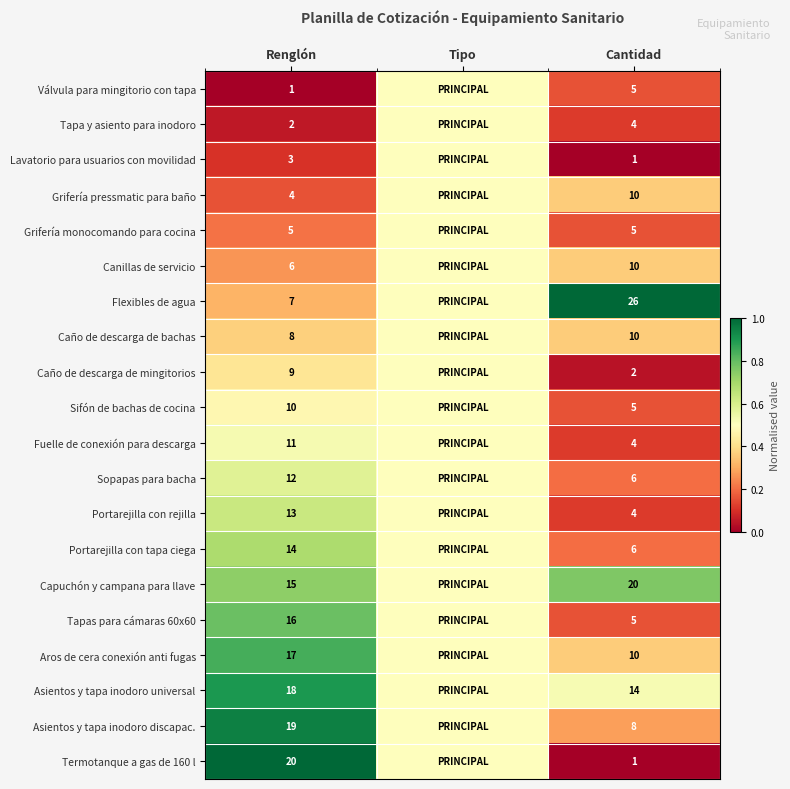

At which category does the chart reach its peak across all series?

Cantidad